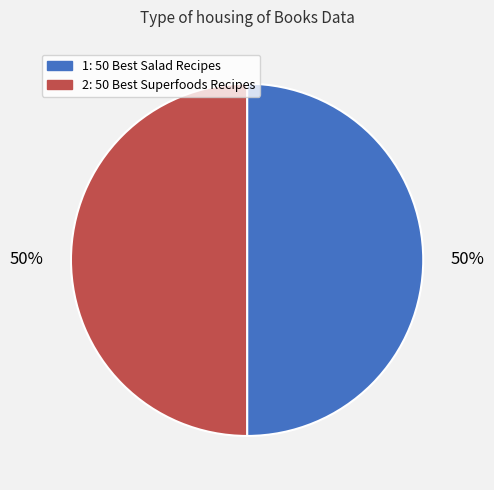

How many slices are in this pie chart?

2